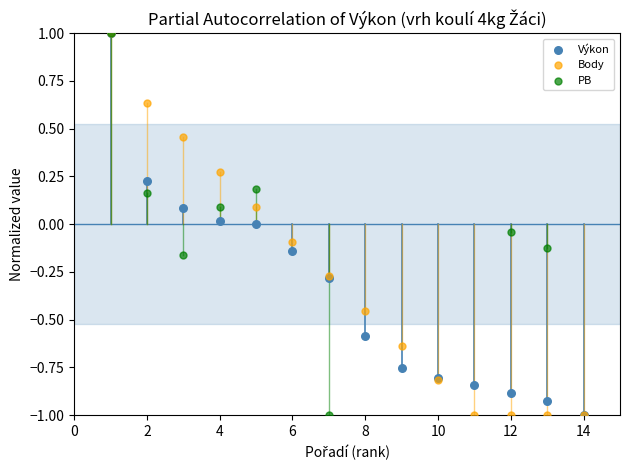

What are all the series names shown in the legend?

Výkon, Body, PB